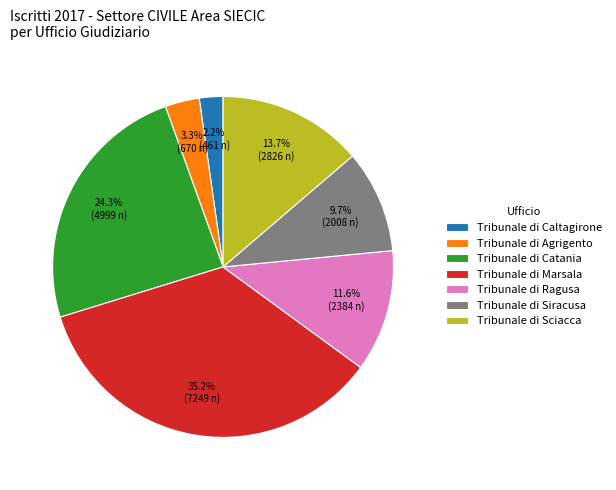

Rank the categories by value from highest to lowest.

Tribunale di Marsala, Tribunale di Catania, Tribunale di Sciacca, Tribunale di Ragusa, Tribunale di Siracusa, Tribunale di Agrigento, Tribunale di Caltagirone